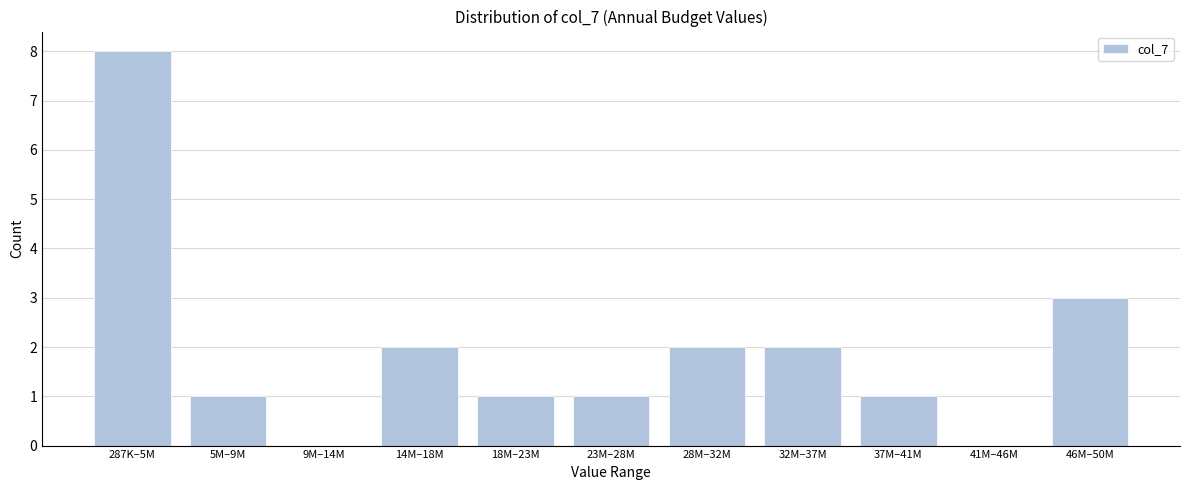

Reading right to left, transcribe all the data shown in this chart.

46M–50M=3	41M–46M=0	37M–41M=1	32M–37M=2	28M–32M=2	23M–28M=1	18M–23M=1	14M–18M=2	9M–14M=0	5M–9M=1	287K–5M=8